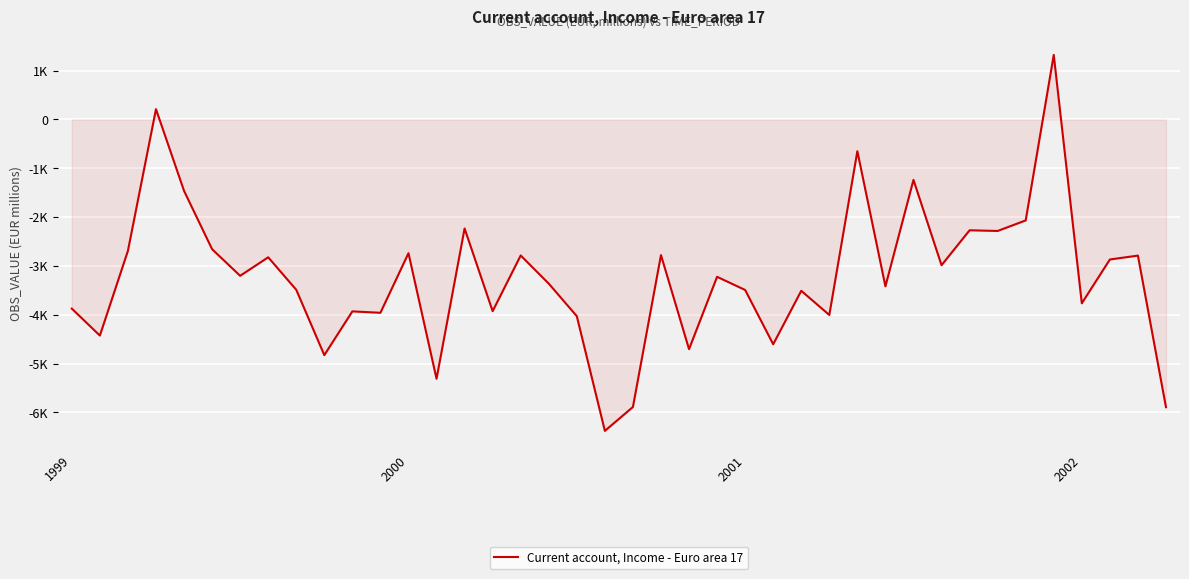

Does the chart display data point markers on the line(s)?

No